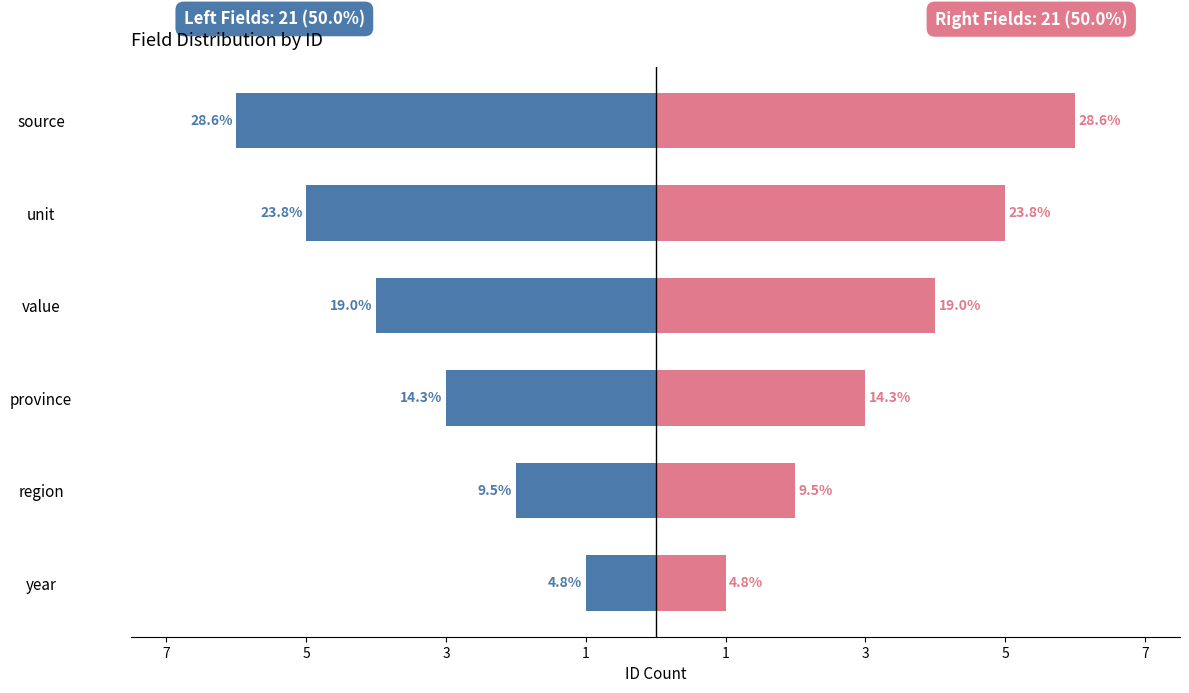

How many groups of bars are there?

6